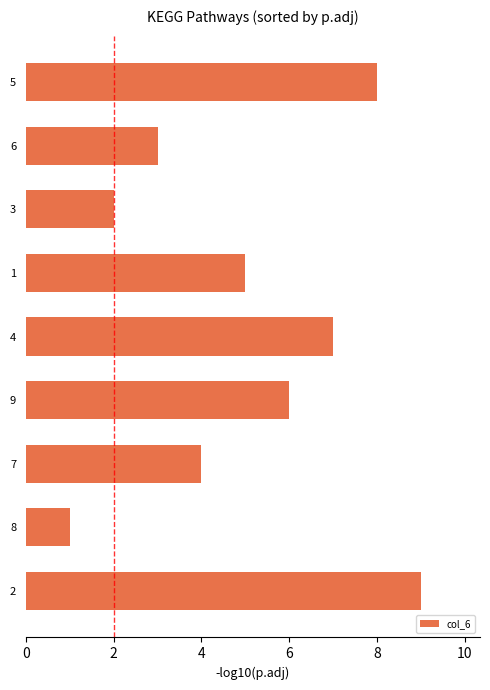

The value at 6 is 3. True or false?

True